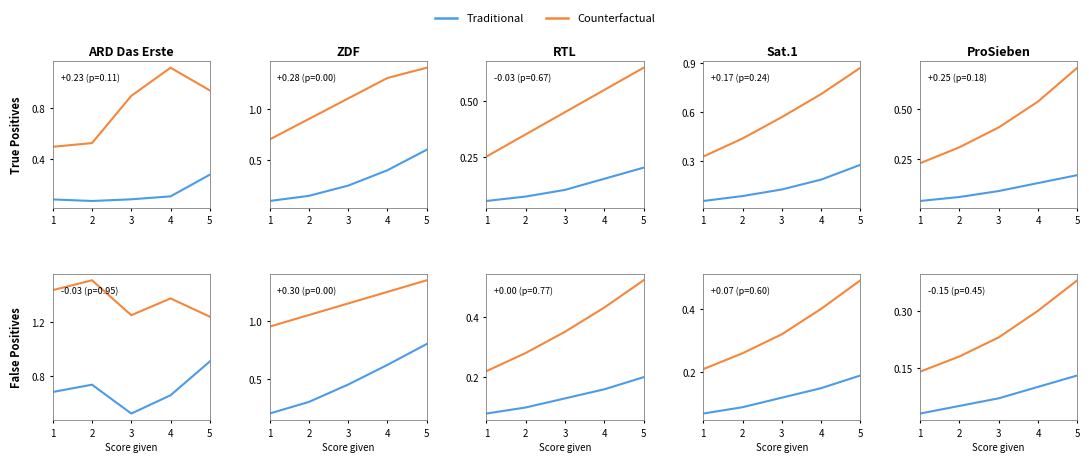

List the labels in order of Counterfactual value, smallest first.

1, 2, 3, 4, 5